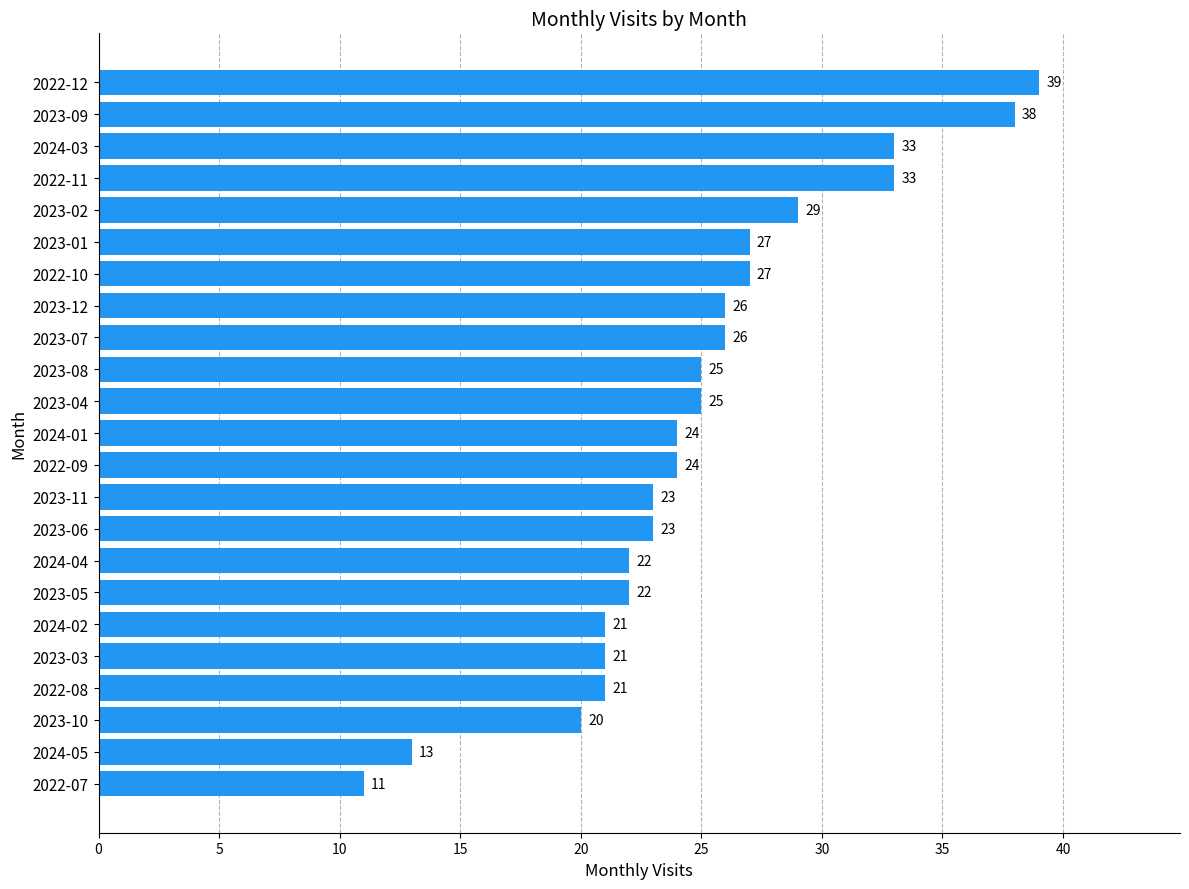

Reading bottom to top, extract all data points from this chart.

11	13	20	21	21	21	22	22	23	23	24	24	25	25	26	26	27	27	29	33	33	38	39